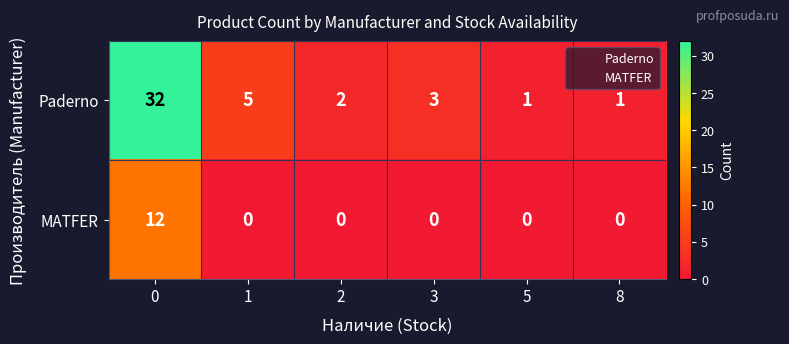

Count the number of categories in the chart.

6